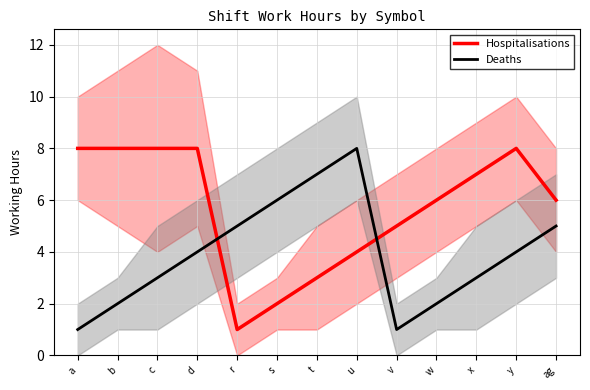

Reading left to right, list all the values displayed in this chart.

Hospitalisations: a=8	b=8	c=8	d=8	r=1	s=2	t=3	u=4	v=5	w=6	x=7	y=8	ag=6
Deaths: a=1	b=2	c=3	d=4	r=5	s=6	t=7	u=8	v=1	w=2	x=3	y=4	ag=5